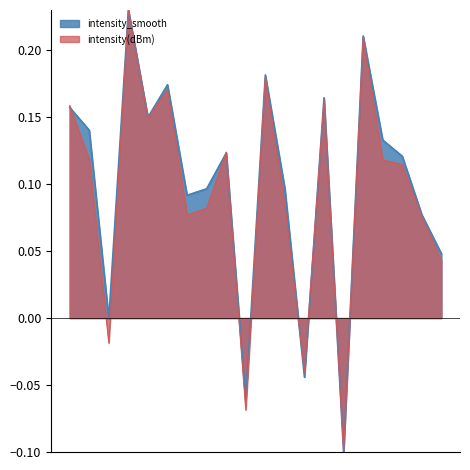

What is the smallest value displayed?

-0.1